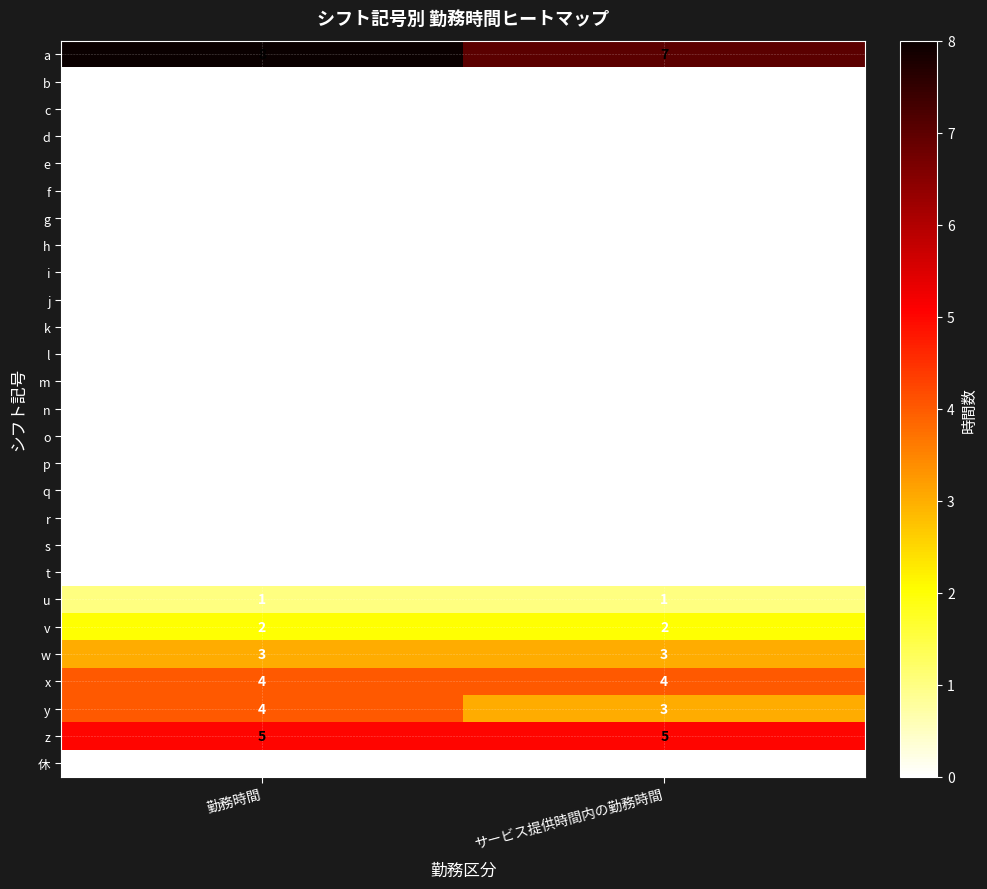

The value of i at サービス提供時間内の勤務時間 is 0. True or false?

True